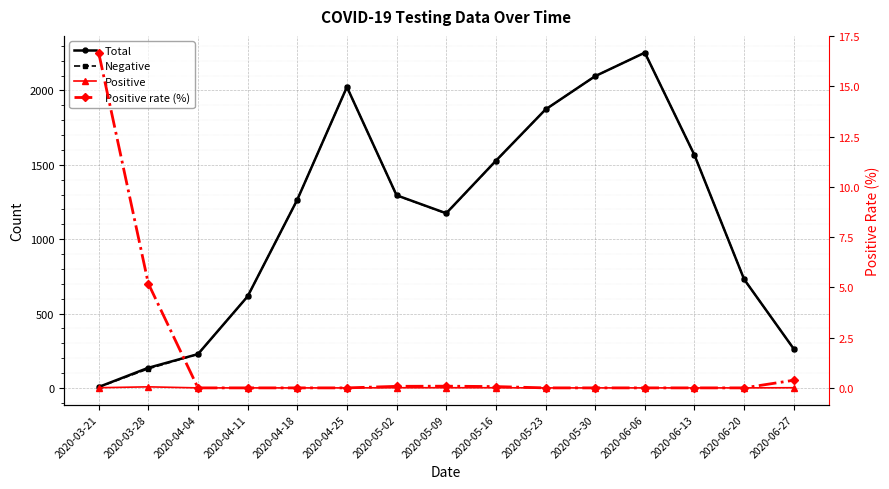

How many lines are shown in the chart?

4